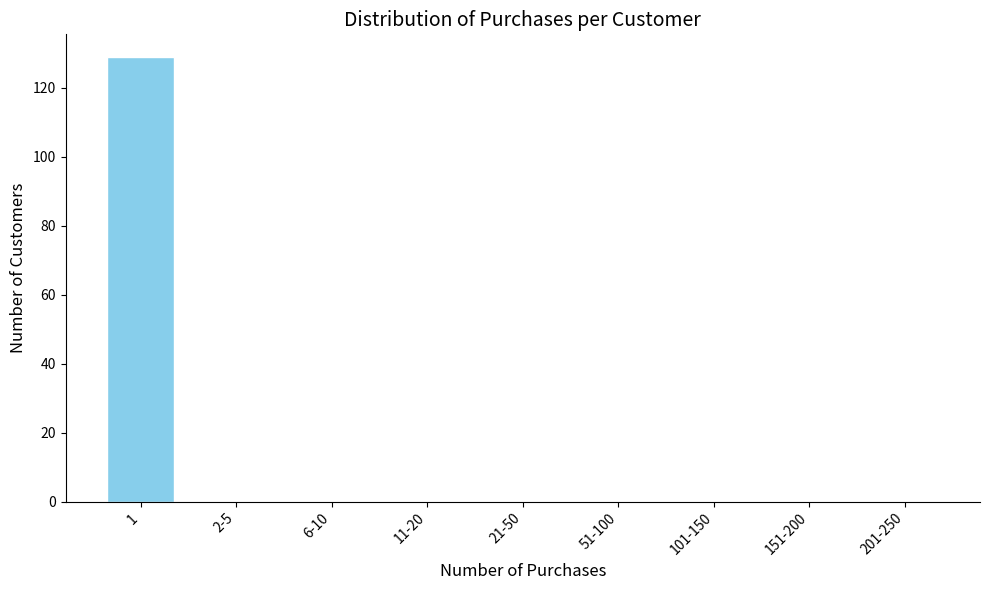

Reading left to right, list all the values displayed in this chart.

1=129	2-5=0	6-10=0	11-20=0	21-50=0	51-100=0	101-150=0	151-200=0	201-250=0